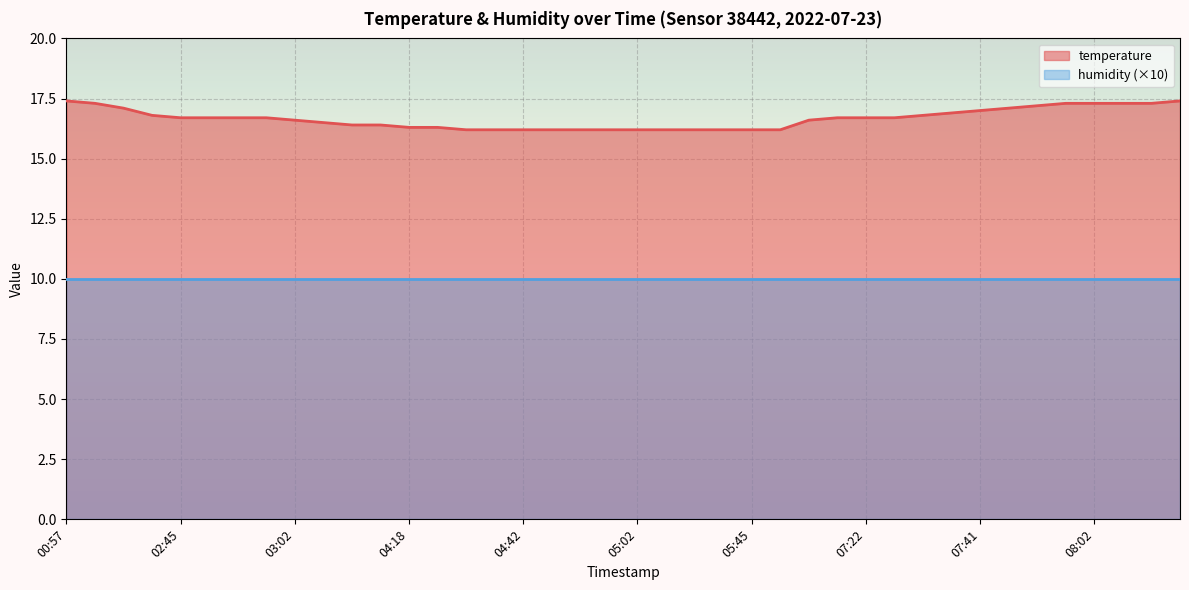

Reading left to right, list all the values displayed in this chart.

00:57=17.4	01:01=17.3	01:28=17.1	02:26=16.8	02:45=16.7	02:48=16.7	02:52=16.7	02:59=16.7	03:02=16.6	03:42=16.5	03:50=16.4	03:58=16.4	04:18=16.3	04:30=16.3	04:34=16.2	04:38=16.2	04:42=16.2	04:45=16.2	04:47=16.2	04:59=16.2	05:02=16.2	05:05=16.2	05:12=16.2	05:27=16.2	05:45=16.2	06:01=16.2	07:09=16.6	07:19=16.7	07:22=16.7	07:26=16.7	07:34=16.8	07:37=16.9	07:41=17.0	07:46=17.1	07:57=17.2	08:00=17.3	08:02=17.3	08:05=17.3	08:08=17.3	08:10=17.4